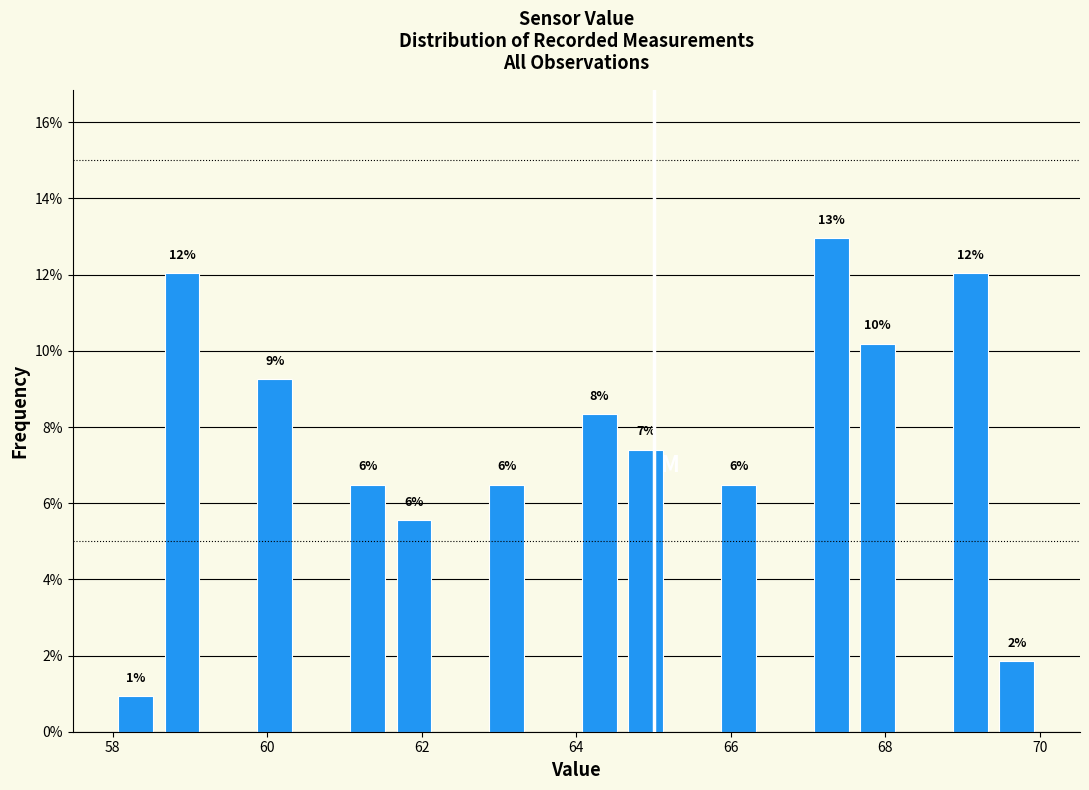

Around what value on the x-axis is the tallest bar? Give the approximate position of its centre, as read against the axis.

67.4